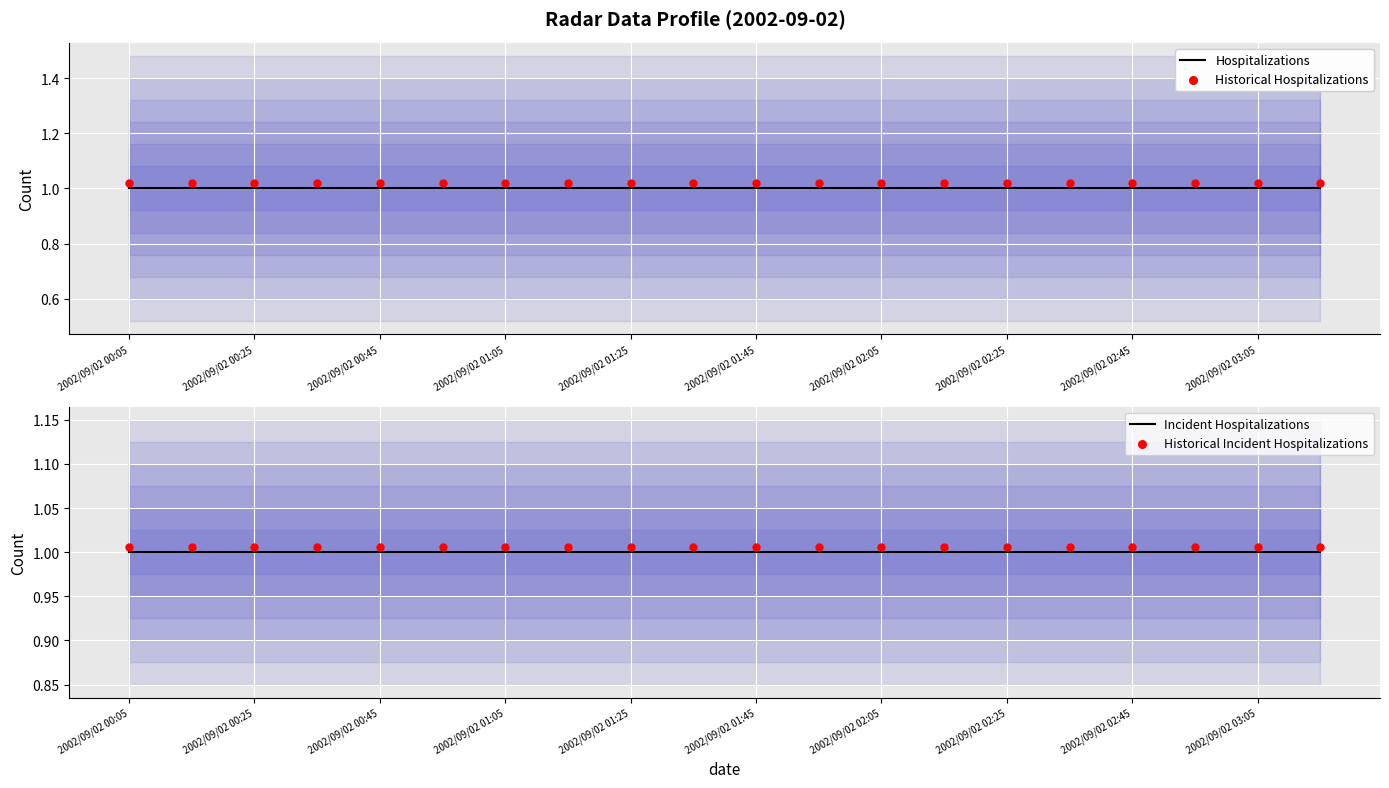

At how many categories does at least one series exceed 1?

20